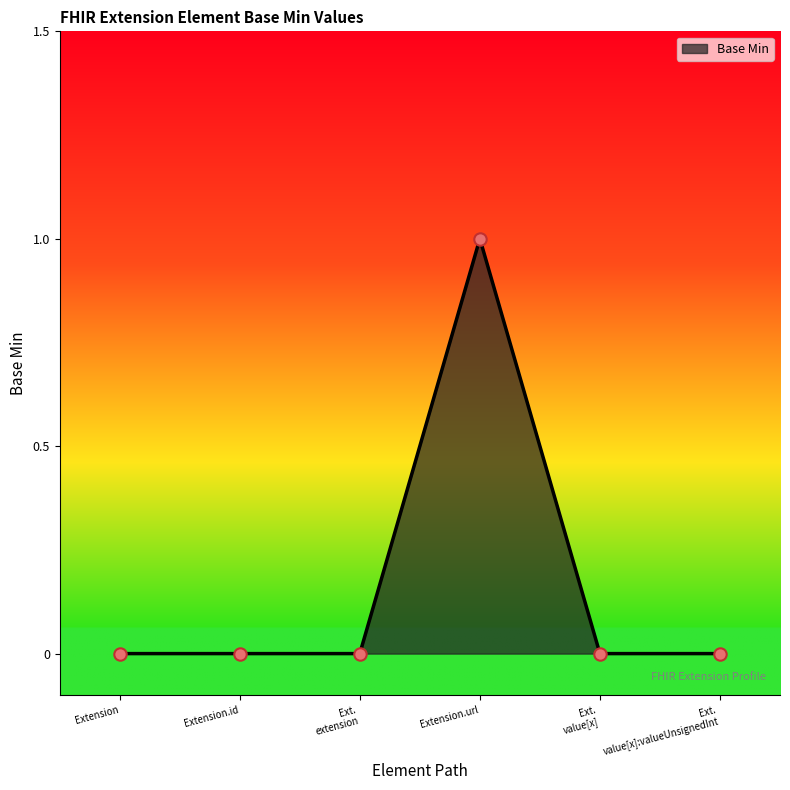

What is the change in value from Extension.id to Extension.url?

+1